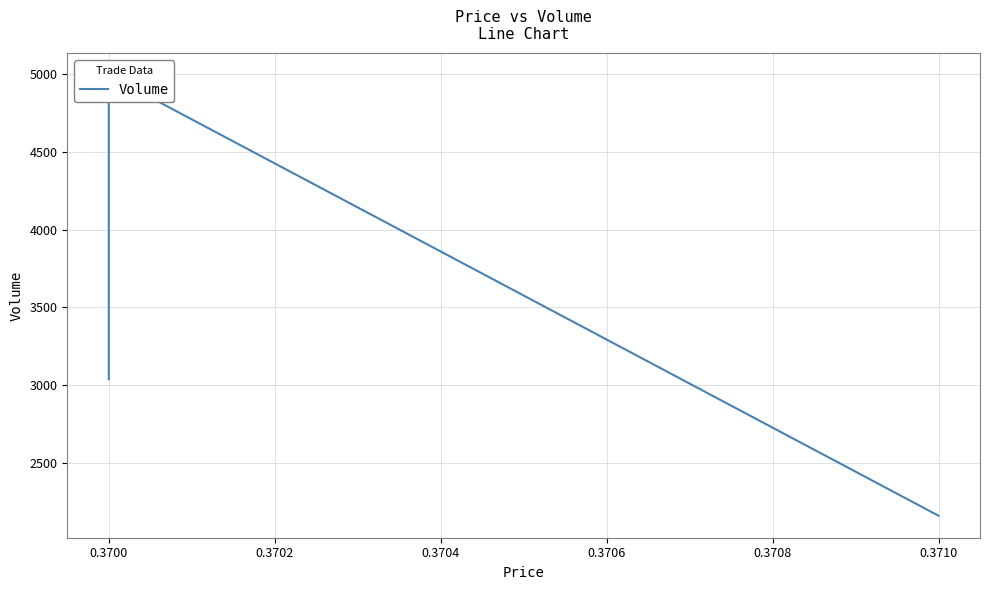

What is the approximate value at 0.3700?

4993